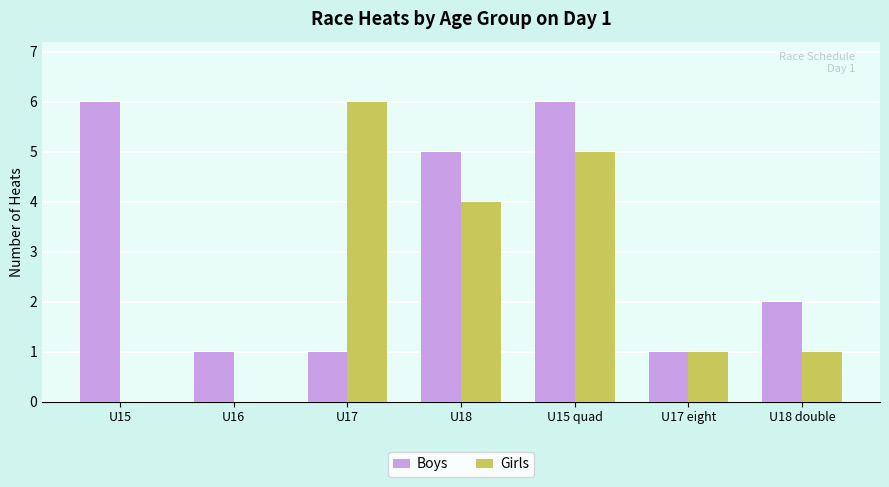

Reading left to right, extract all data points from this chart.

Boys: 6	1	1	5	6	1	2
Girls: 0	0	6	4	5	1	1